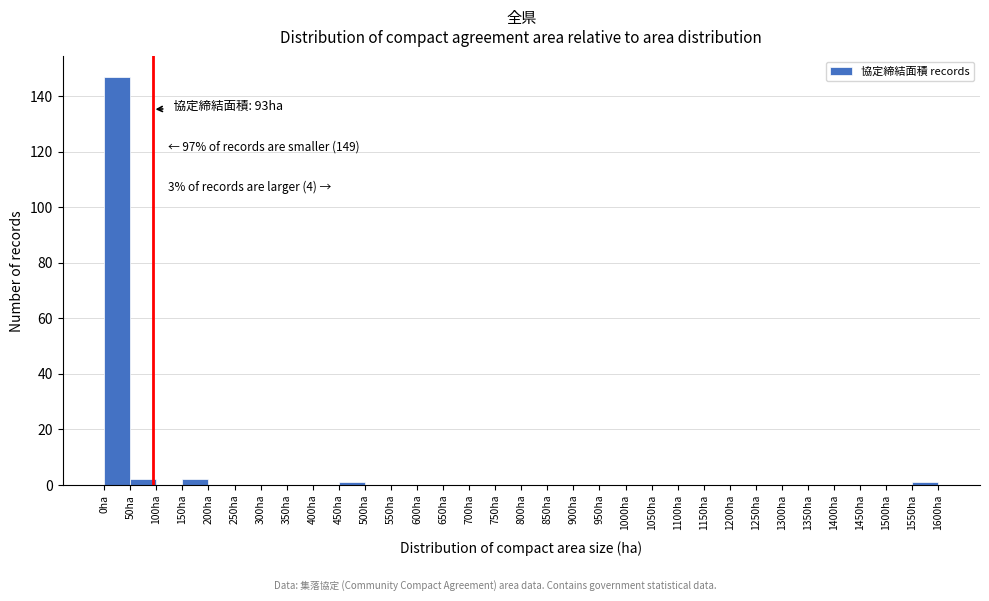

Over which range of the x-axis is the bar tallest?

0 to 50